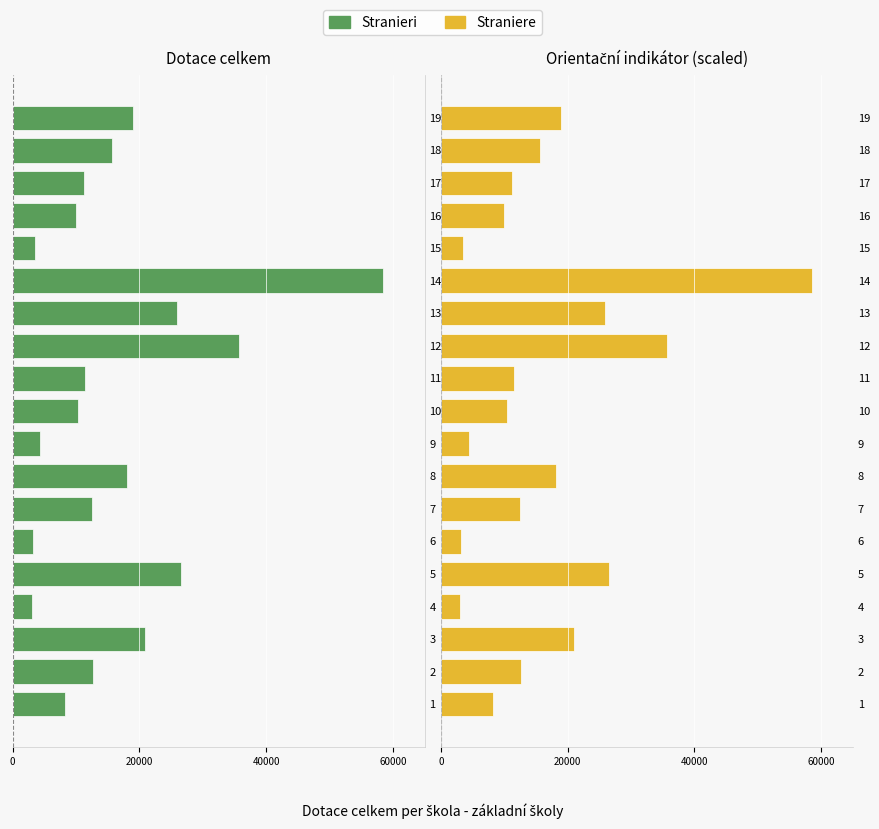

Between 10 and 5, which is larger?

10